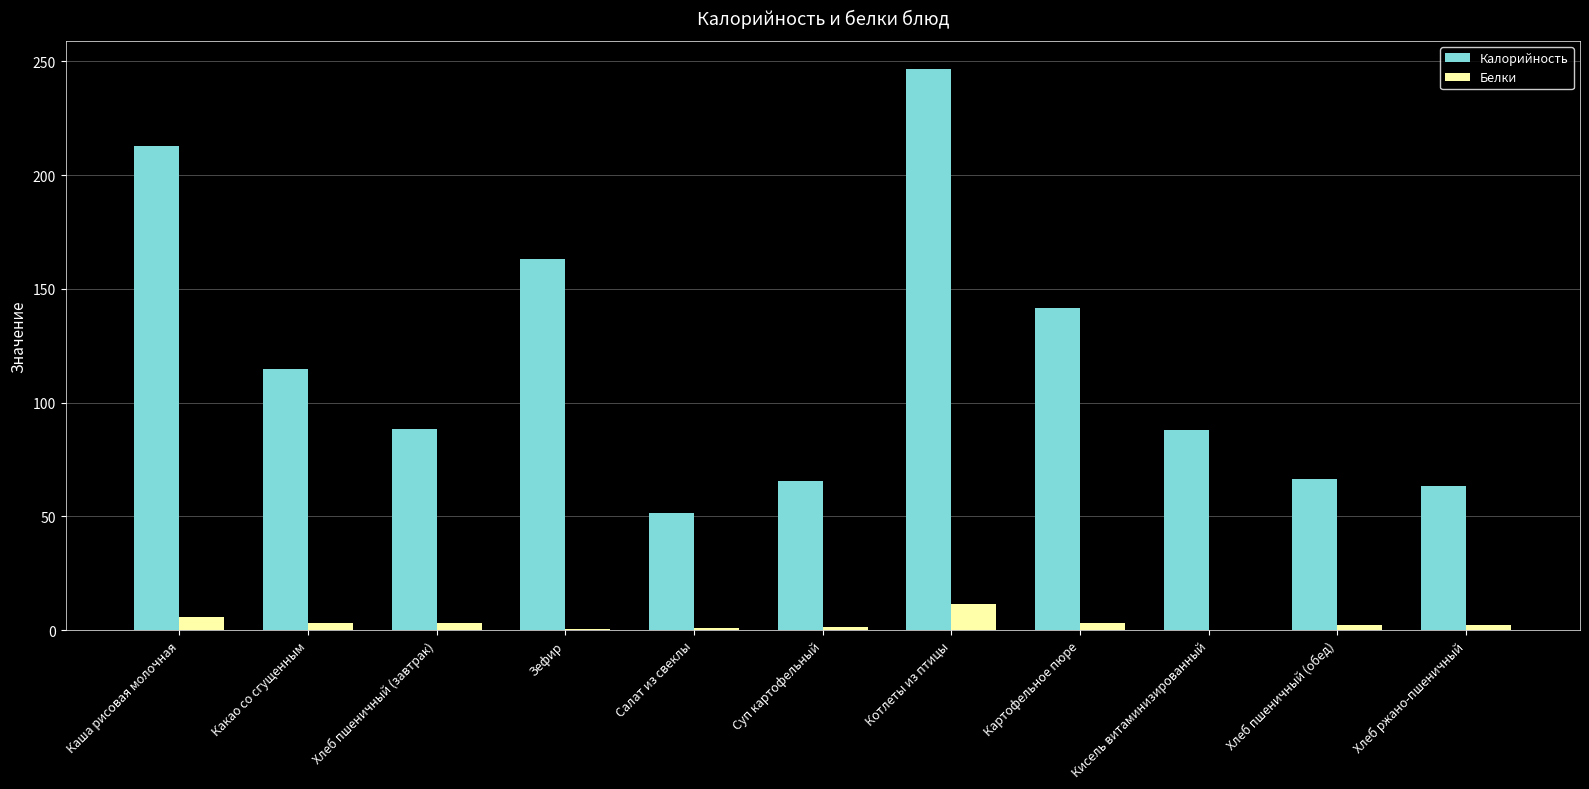

At which category does the chart reach its peak across all series?

Котлеты из птицы